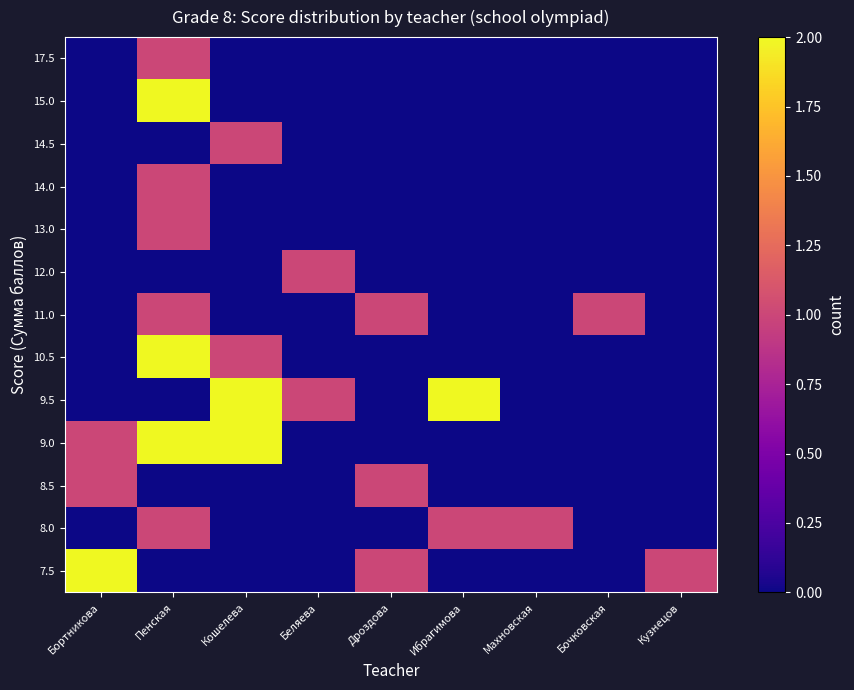

Reading left to right, extract all data points from this chart.

7.5: Бортникова=2	Пенская=0	Кошелева=0	Беляева=0	Дроздова=1	Ибрагимова=0	Махновская=0	Бочковская=0	Кузнецов=1
8.0: Бортникова=0	Пенская=1	Кошелева=0	Беляева=0	Дроздова=0	Ибрагимова=1	Махновская=1	Бочковская=0	Кузнецов=0
8.5: Бортникова=1	Пенская=0	Кошелева=0	Беляева=0	Дроздова=1	Ибрагимова=0	Махновская=0	Бочковская=0	Кузнецов=0
9.0: Бортникова=1	Пенская=2	Кошелева=2	Беляева=0	Дроздова=0	Ибрагимова=0	Махновская=0	Бочковская=0	Кузнецов=0
9.5: Бортникова=0	Пенская=0	Кошелева=2	Беляева=1	Дроздова=0	Ибрагимова=2	Махновская=0	Бочковская=0	Кузнецов=0
10.5: Бортникова=0	Пенская=2	Кошелева=1	Беляева=0	Дроздова=0	Ибрагимова=0	Махновская=0	Бочковская=0	Кузнецов=0
11.0: Бортникова=0	Пенская=1	Кошелева=0	Беляева=0	Дроздова=1	Ибрагимова=0	Махновская=0	Бочковская=1	Кузнецов=0
12.0: Бортникова=0	Пенская=0	Кошелева=0	Беляева=1	Дроздова=0	Ибрагимова=0	Махновская=0	Бочковская=0	Кузнецов=0
13.0: Бортникова=0	Пенская=1	Кошелева=0	Беляева=0	Дроздова=0	Ибрагимова=0	Махновская=0	Бочковская=0	Кузнецов=0
14.0: Бортникова=0	Пенская=1	Кошелева=0	Беляева=0	Дроздова=0	Ибрагимова=0	Махновская=0	Бочковская=0	Кузнецов=0
14.5: Бортникова=0	Пенская=0	Кошелева=1	Беляева=0	Дроздова=0	Ибрагимова=0	Махновская=0	Бочковская=0	Кузнецов=0
15.0: Бортникова=0	Пенская=2	Кошелева=0	Беляева=0	Дроздова=0	Ибрагимова=0	Махновская=0	Бочковская=0	Кузнецов=0
17.5: Бортникова=0	Пенская=1	Кошелева=0	Беляева=0	Дроздова=0	Ибрагимова=0	Махновская=0	Бочковская=0	Кузнецов=0